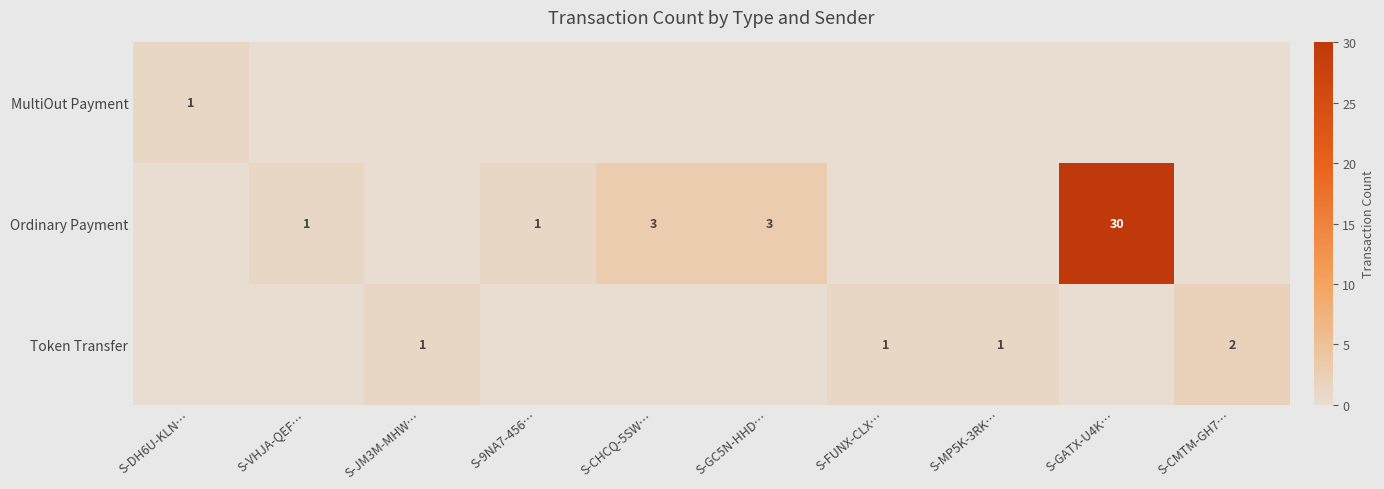

Is it true that Ordinary Payment equals 0 at S-9NA7-456…?

False